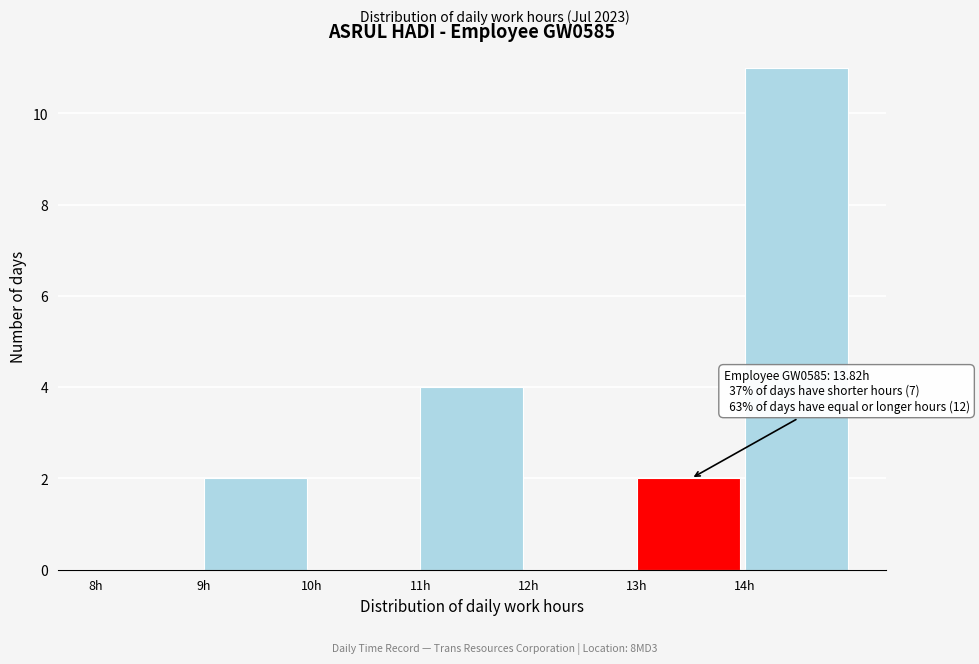

Which range on the x-axis has the tallest bar?

14 to 15